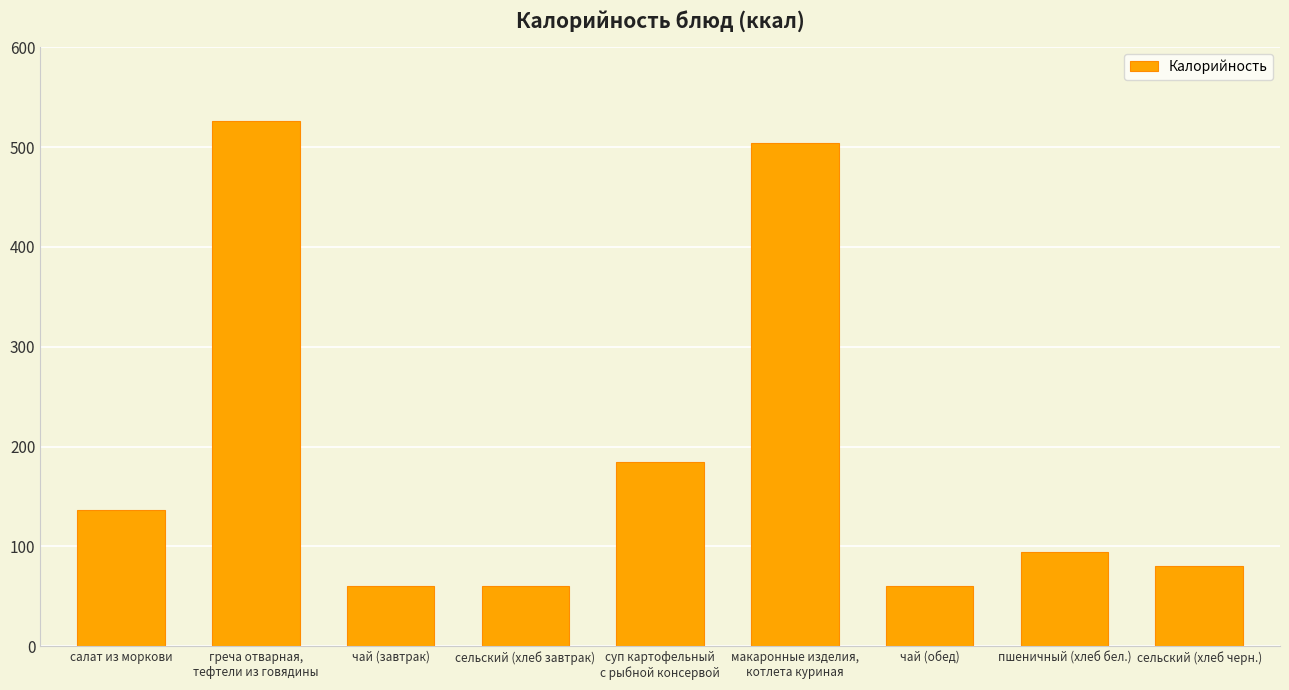

Are the bars horizontal?

No